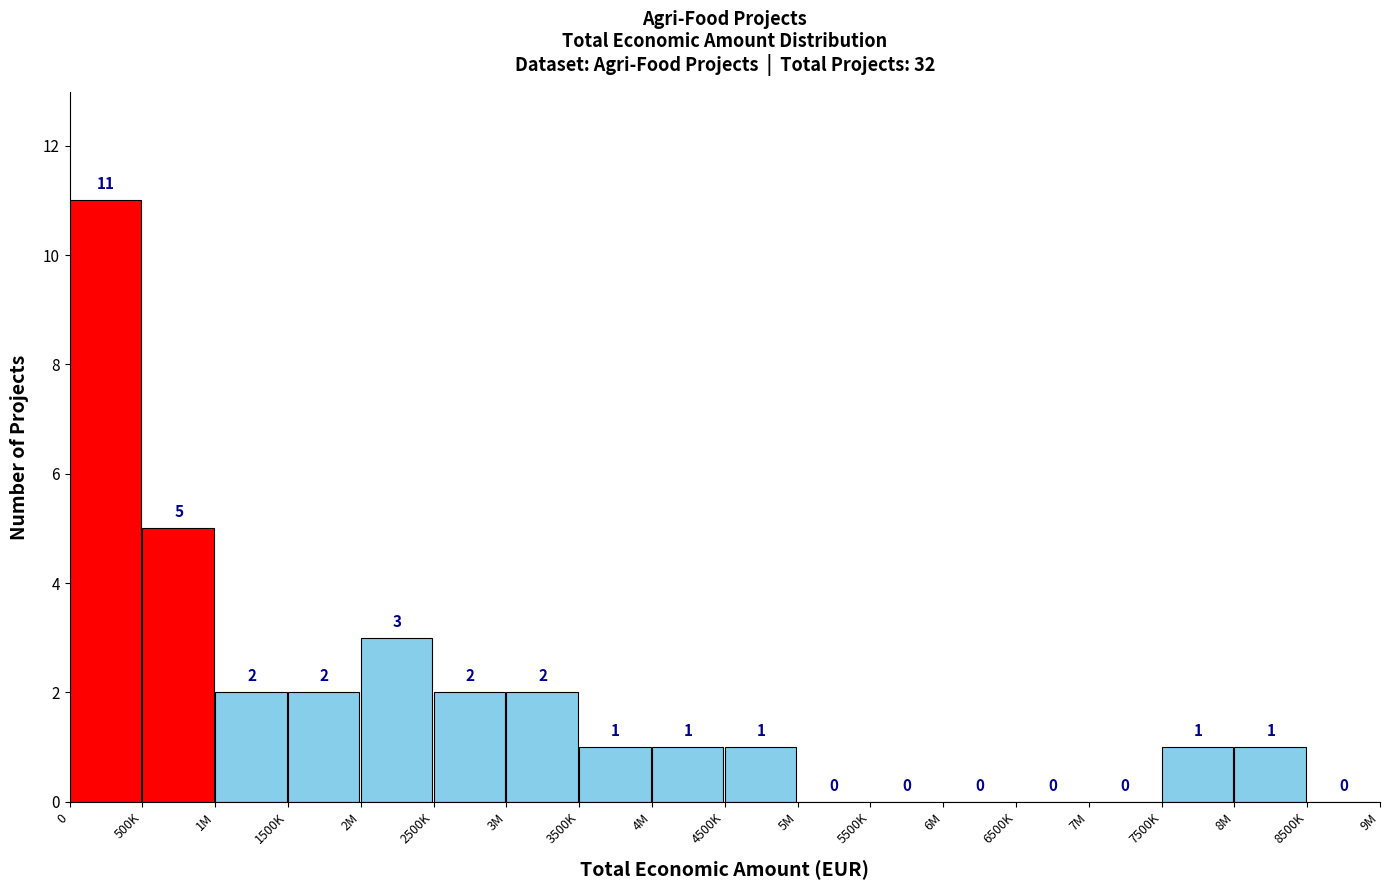

Reading left to right, transcribe all the data shown in this chart.

0=11	500K=5	1M=2	1500K=2	2M=3	2500K=2	3M=2	3500K=1	4M=1	4500K=1	5M=0	5500K=0	6M=0	6500K=0	7M=0	7500K=1	8M=1	8500K=0